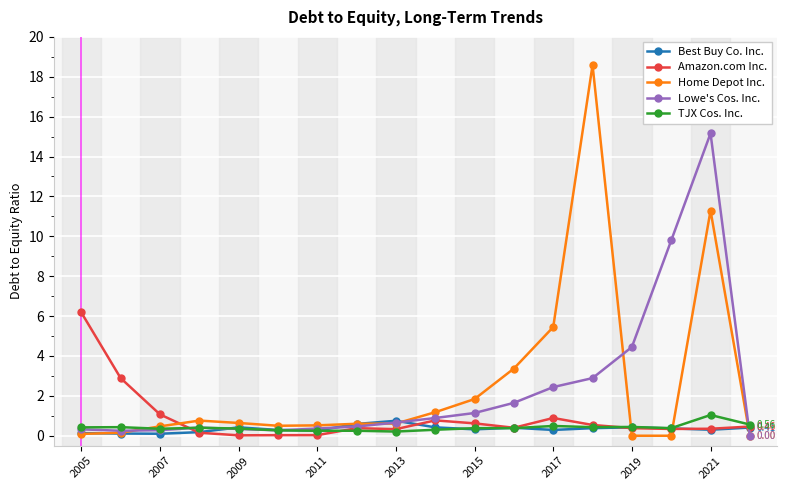

True or false: Home Depot Inc. has more than 0 points higher than both neighbors.

True